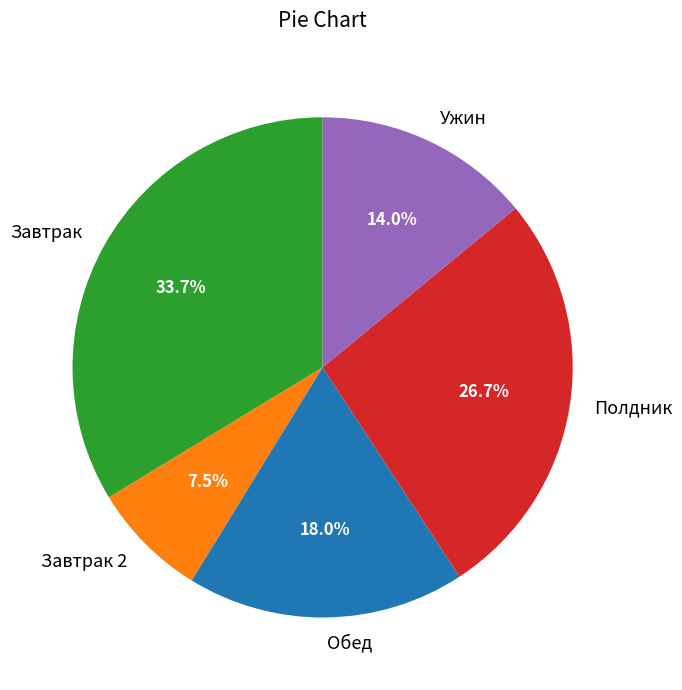

Which has a higher value, Полдник or Ужин?

Полдник